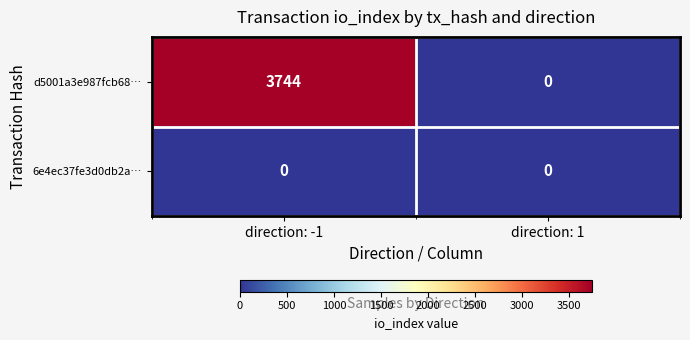

Which series has the largest range (max minus min)?

d5001a3e987fcb68…